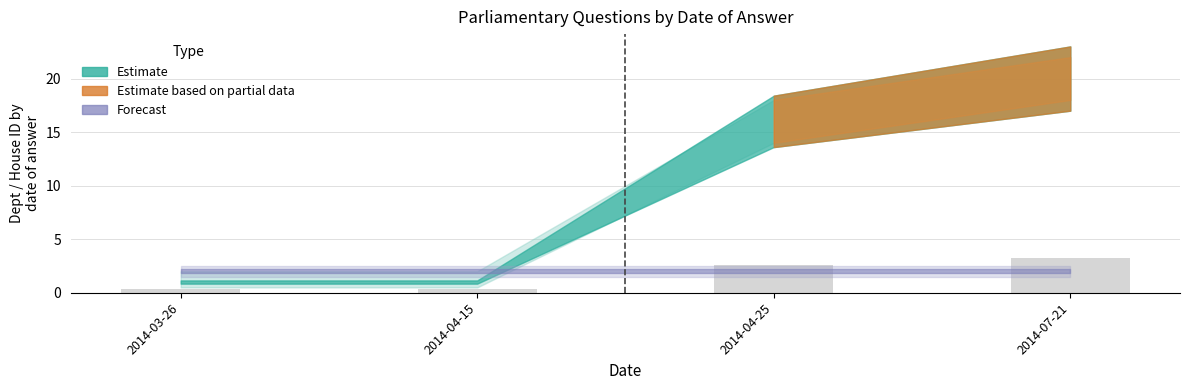

Does the chart contain stacked bars?

No